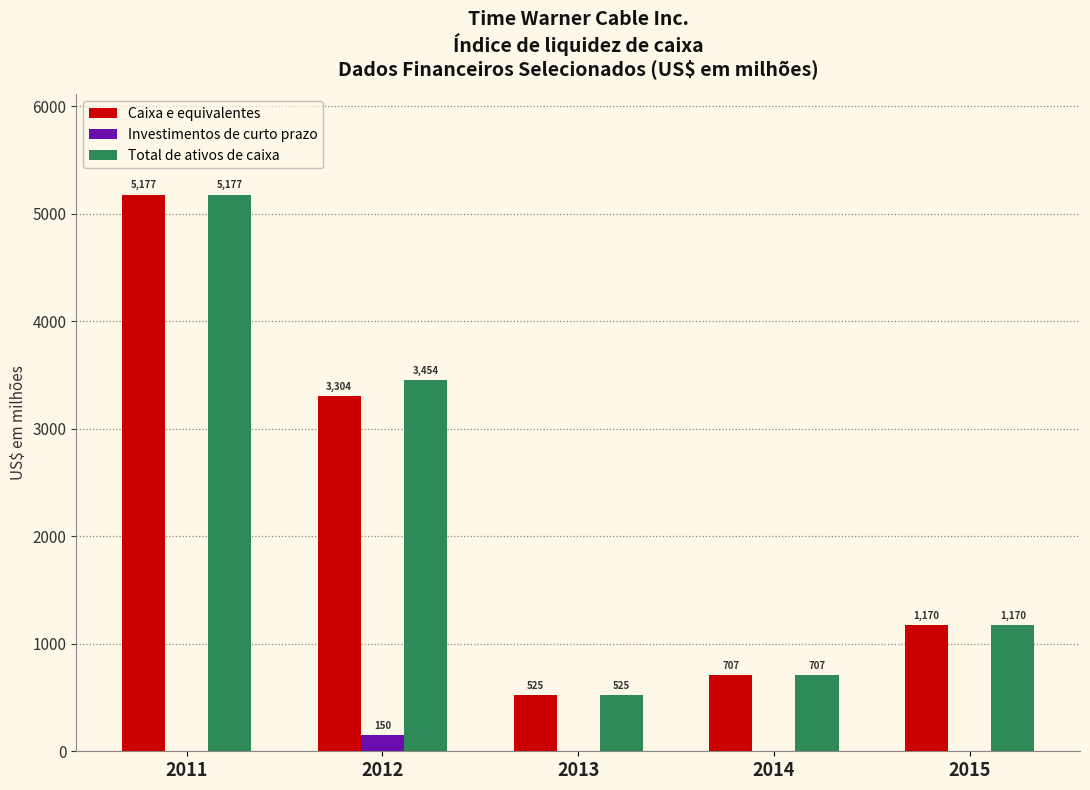

The Caixa e equivalentes series shows 707 at 2014. True or false?

True